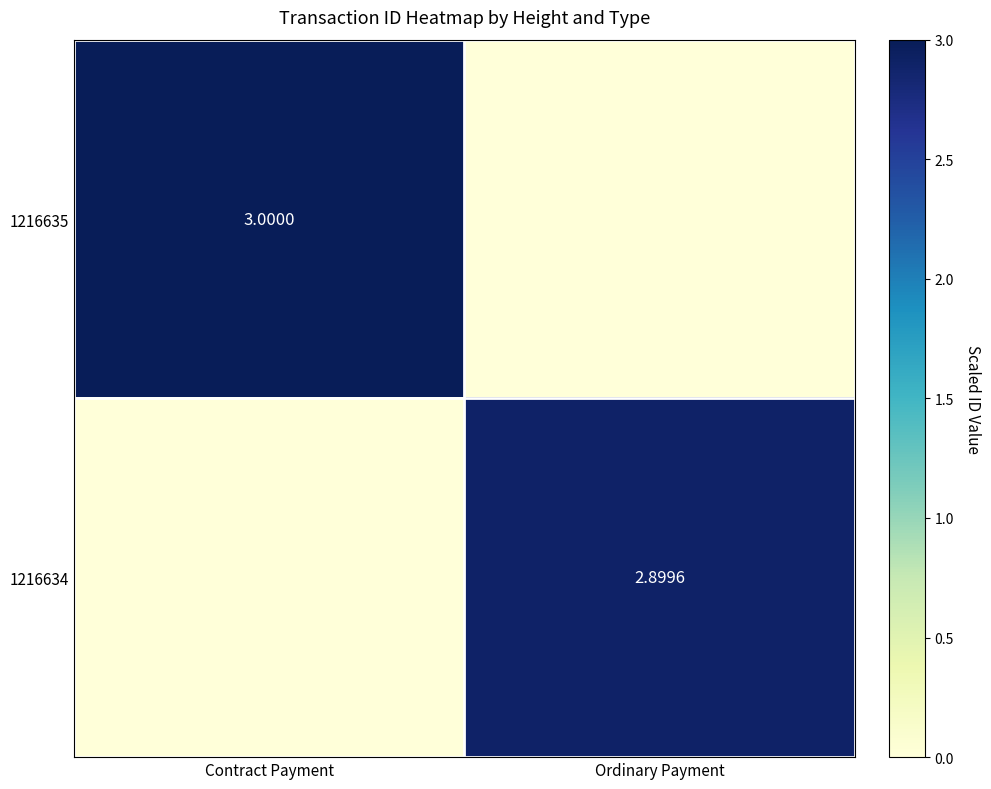

Is the value of 1216635 at Contract Payment greater than the value of 1216634 at Ordinary Payment?

Yes